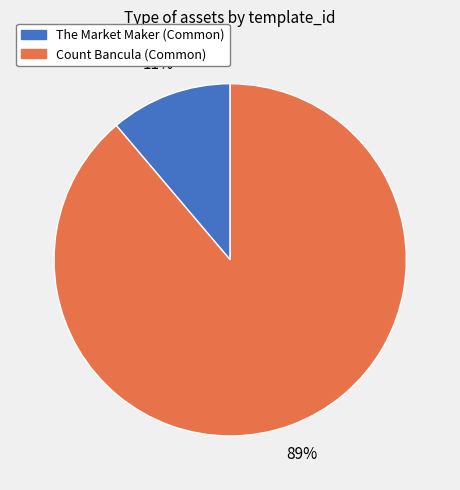

Is there a majority slice in this chart?

Yes